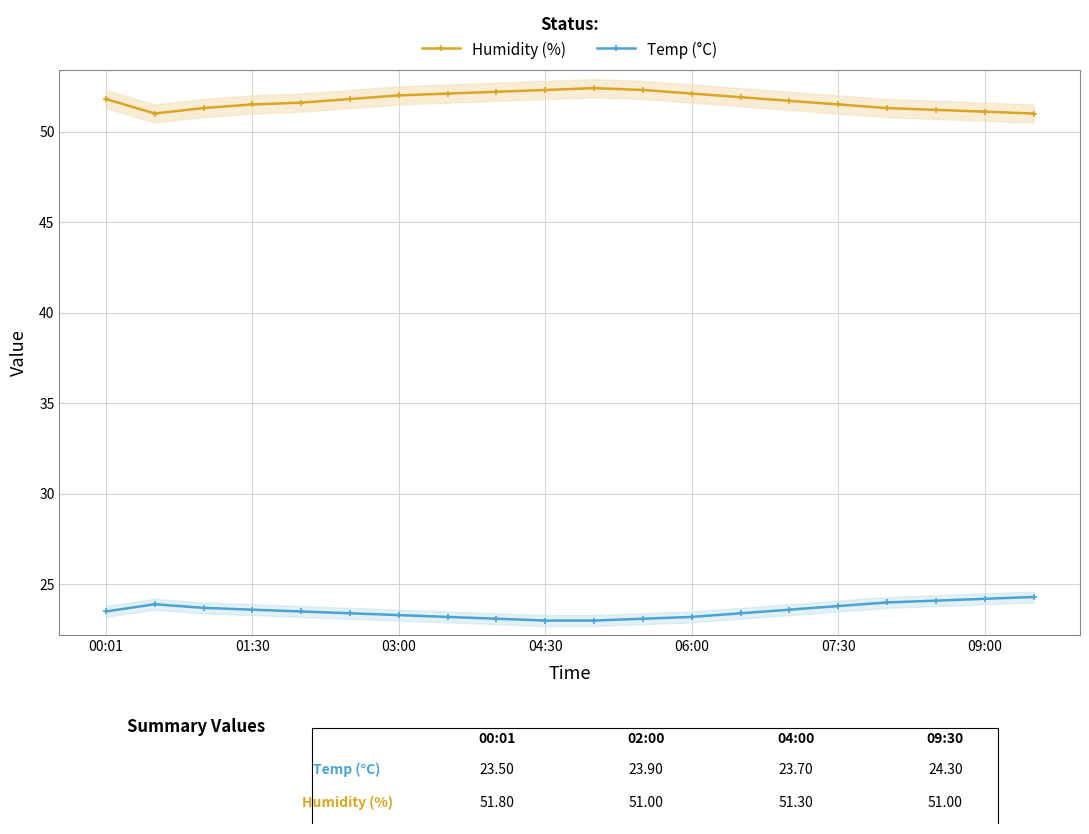

List the series in order of their peak value, lowest first.

Temp (°C), Humidity (%)